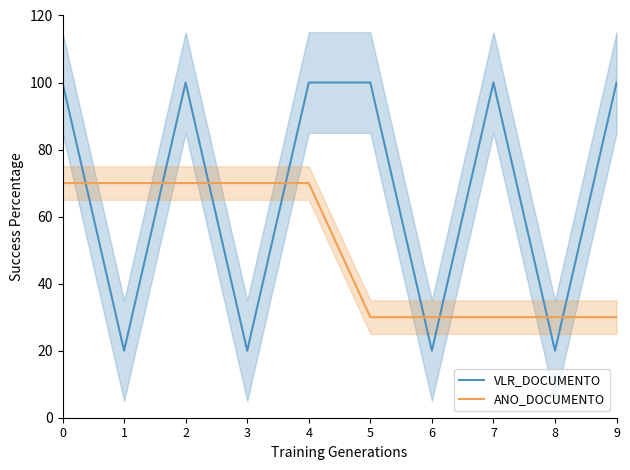

What are all the series names shown in the legend?

VLR_DOCUMENTO, ANO_DOCUMENTO